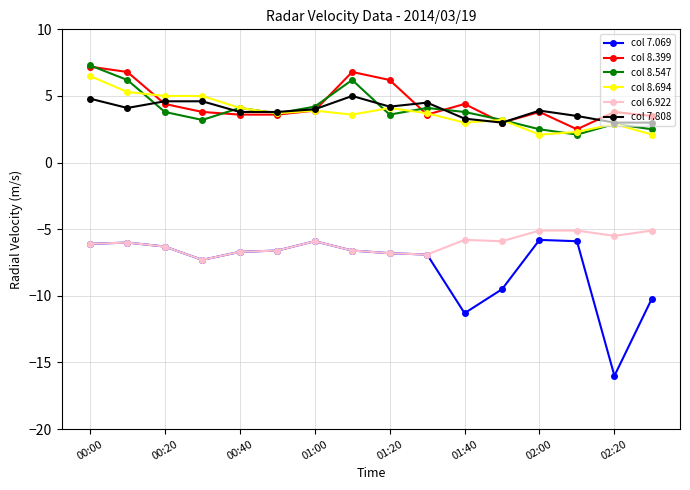

Which series has the largest total across all categories?

col 8.399